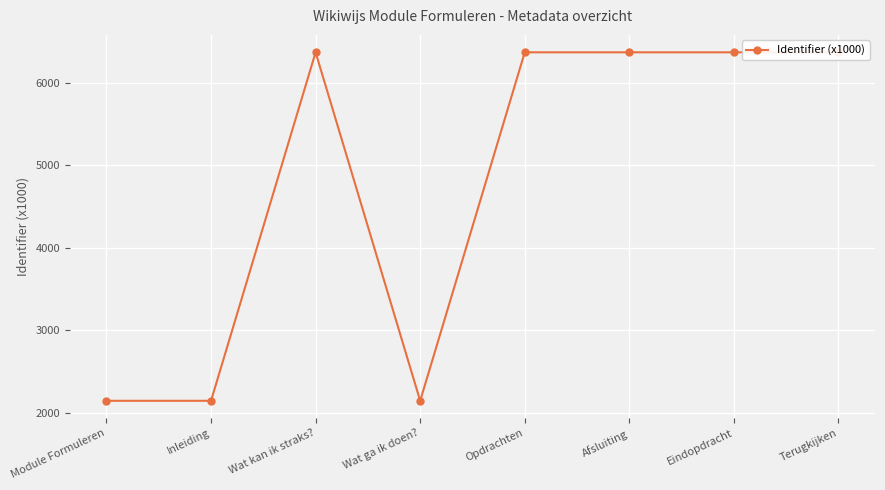

True or false: the data shows 2142.5 at Module Formuleren.

True